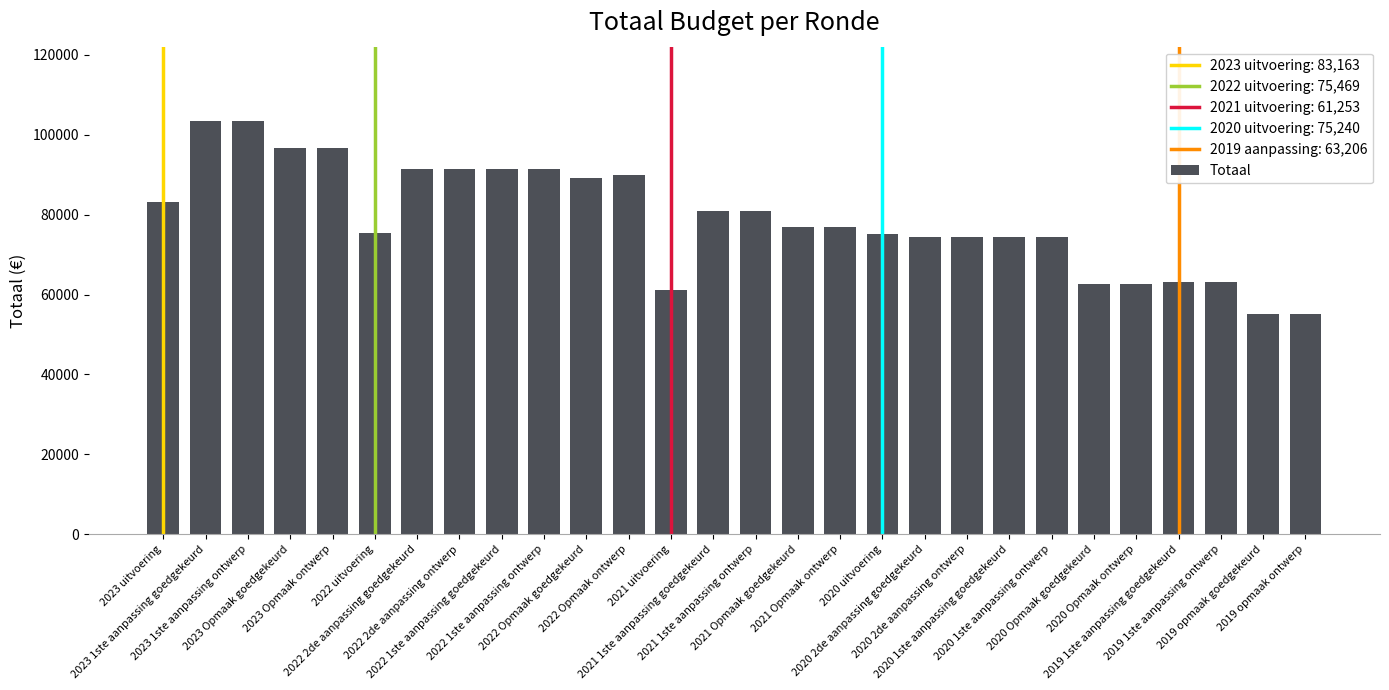

The value at 2023 Opmaak goedgekeurd is 25280. True or false?

False